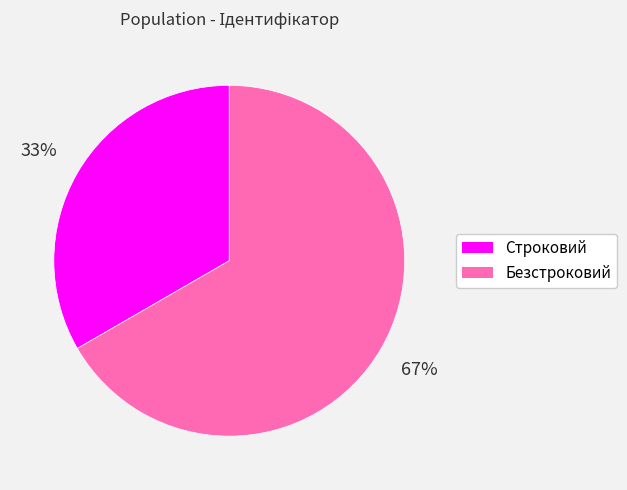

How many segments does this pie chart have?

2